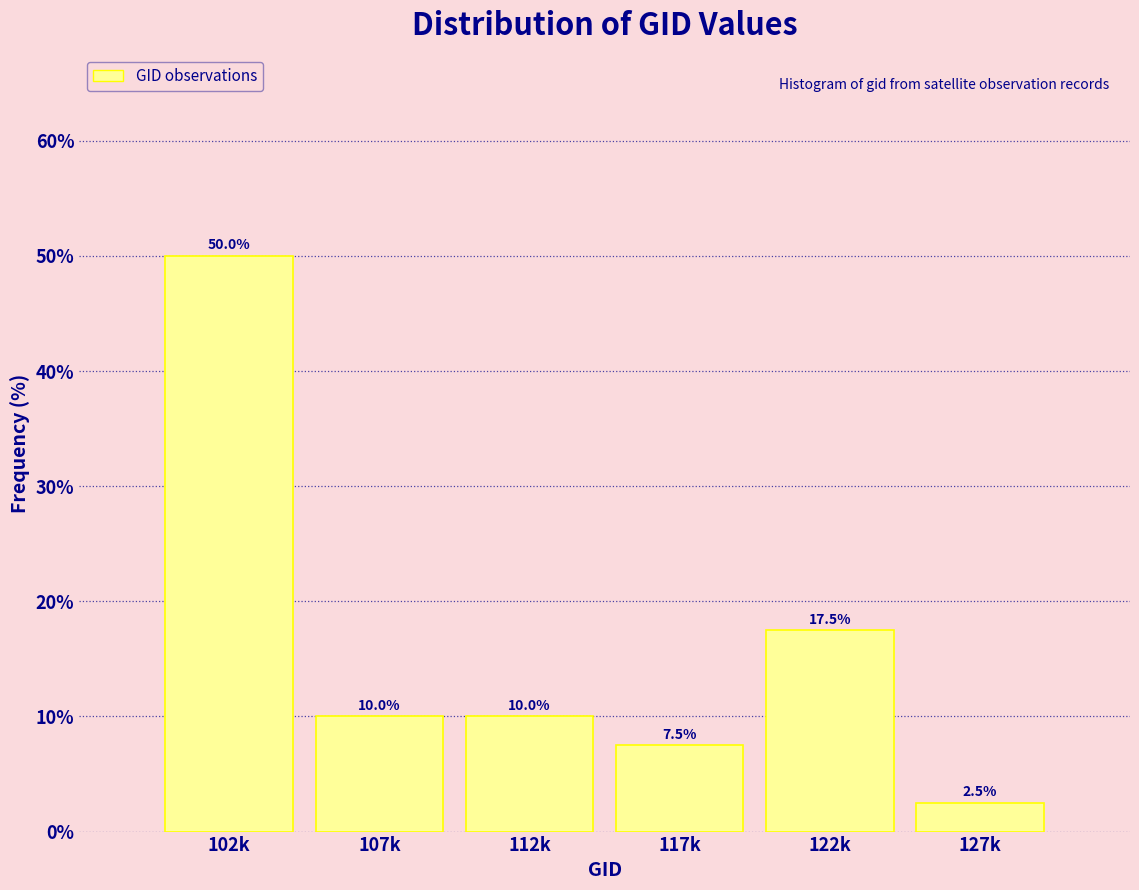

Reading left to right, transcribe all the data shown in this chart.

102k=50.0	107k=10.0	112k=10.0	117k=7.5	122k=17.5	127k=2.5